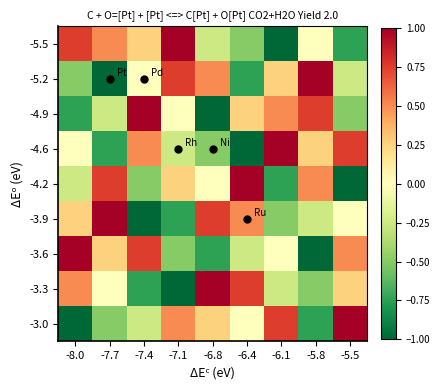

Which category has the highest value across all series?

-7.1